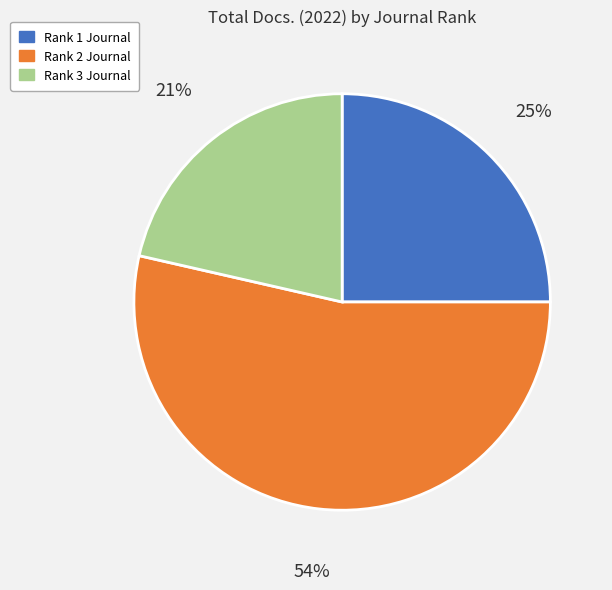

Is the sum of Rank 2 Journal and Rank 3 Journal greater than half?

Yes